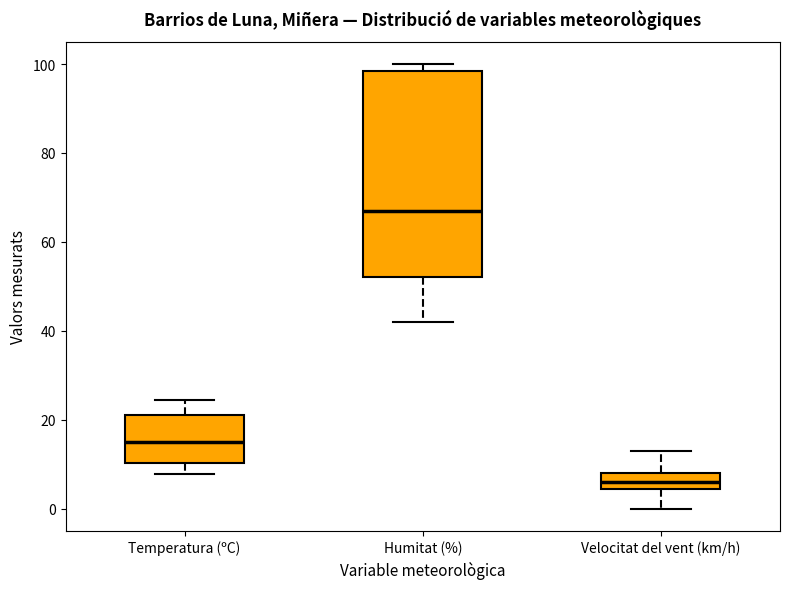

Reading left to right, transcribe this box plot: for each box, give where its median line is, the range the box spans, and where its two whiskers end, as read against the y-axis. The values are not printed on the chart, so give them approximately, as read against the axis.

Temperatura (ºC): median 16, box 10 to 22, whiskers 8 to 24
Humitat (%): median 68, box 52 to 98, whiskers 42 to 100
Velocitat del vent (km/h): median 6, box 4 to 8, whiskers 0 to 14